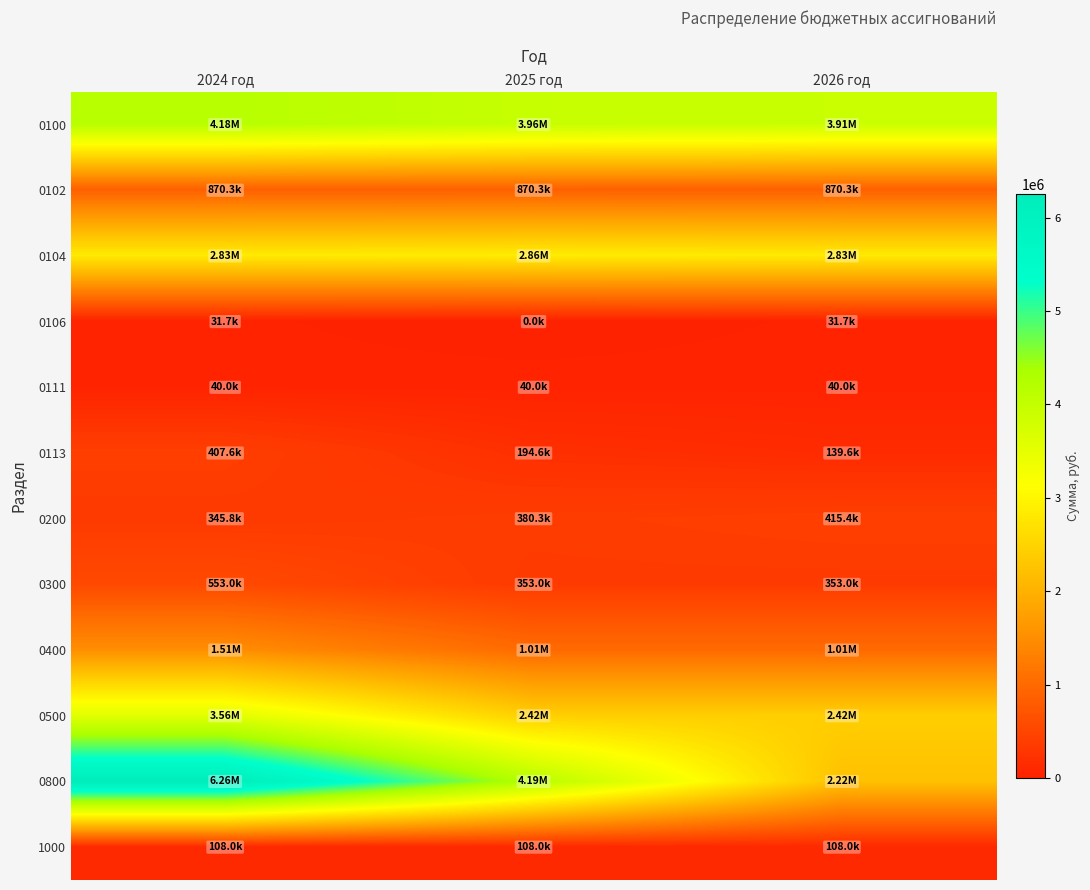

Which series has the largest range (max minus min)?

0800